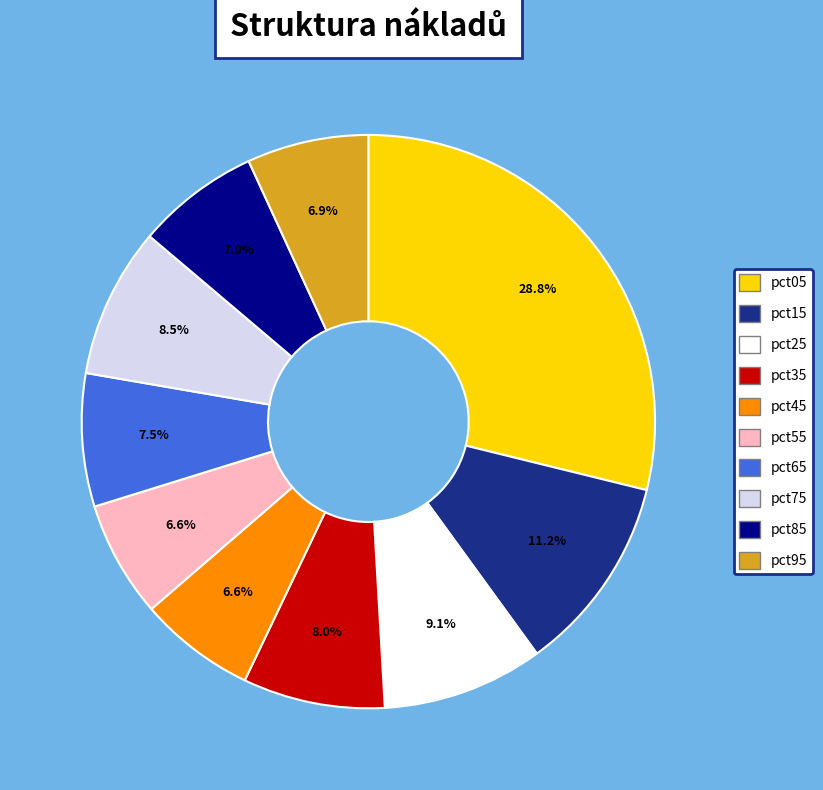

Which has a higher value, pct95 or pct75?

pct75